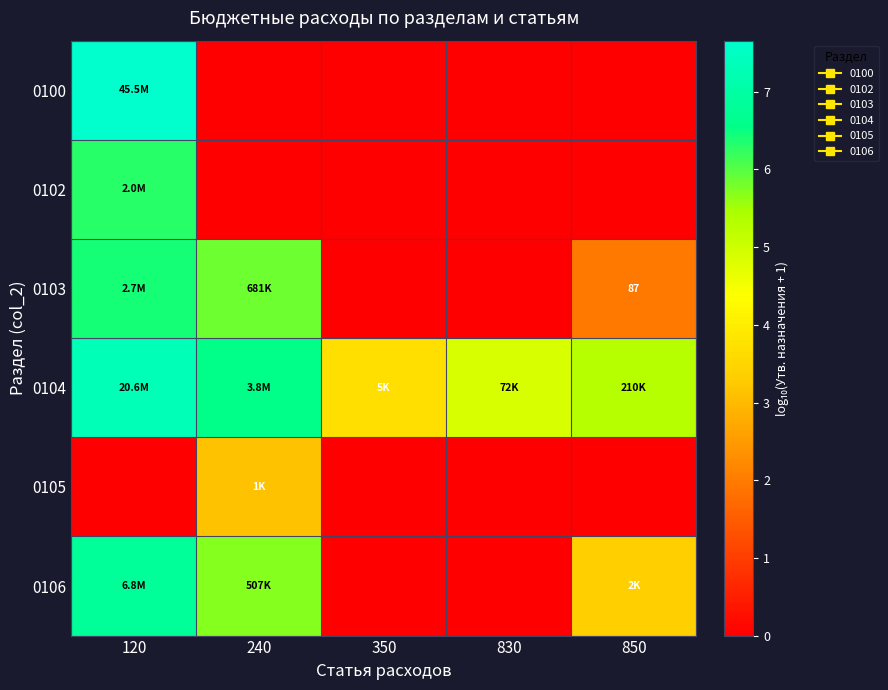

The 0105 series shows -1.9 at 120. True or false?

False